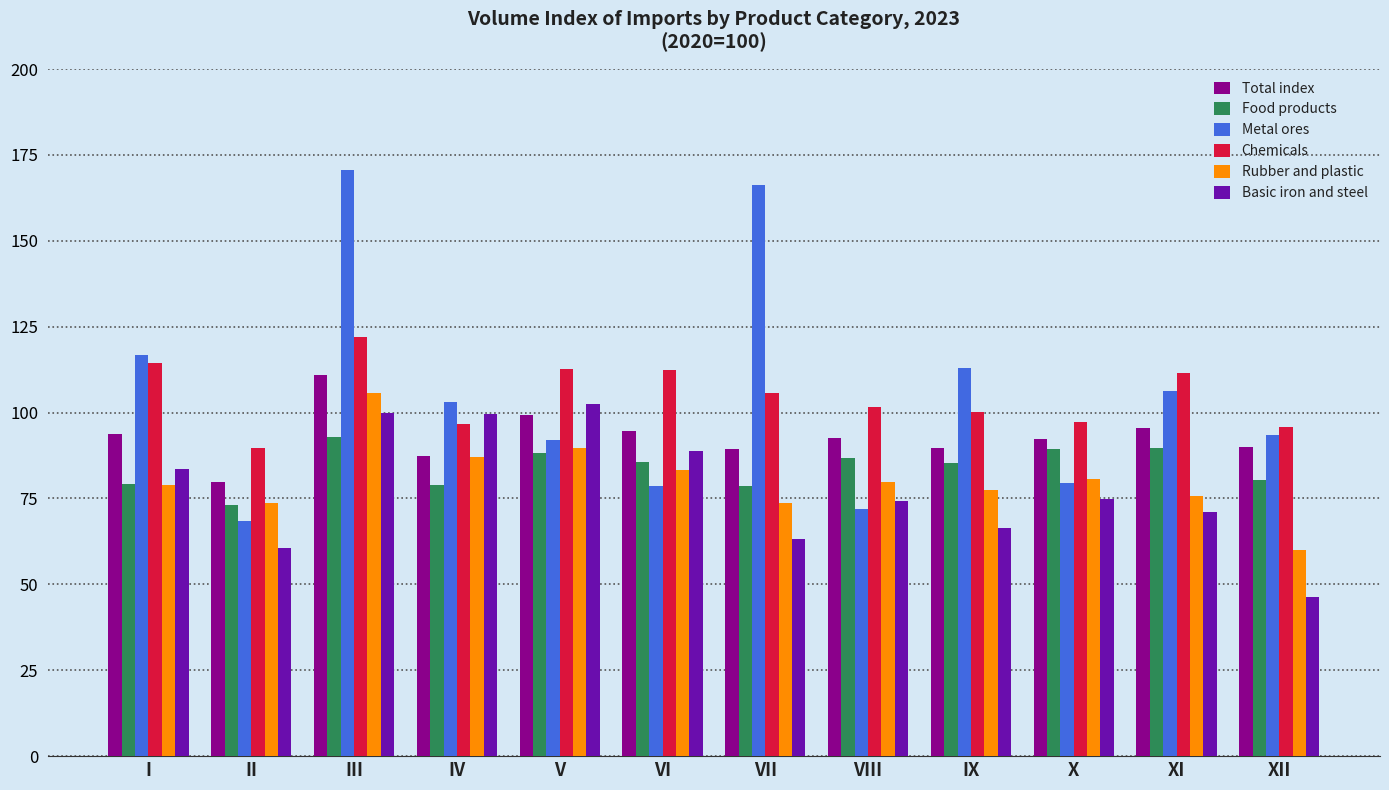

What is the maximum value shown in the chart?

170.6